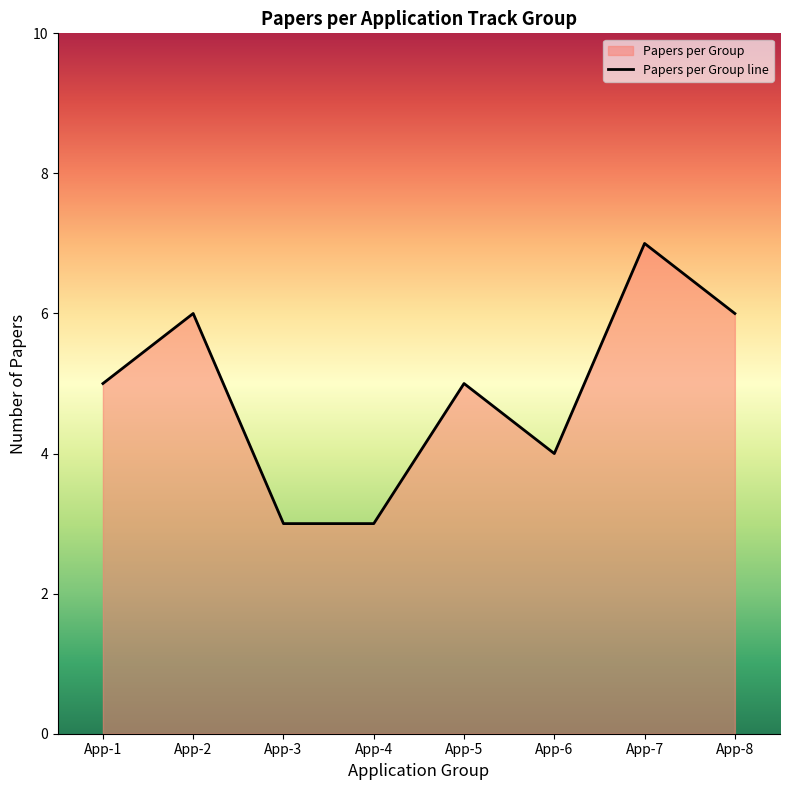

List the labels in order of value, largest first.

App-7, App-2, App-8, App-1, App-5, App-6, App-3, App-4